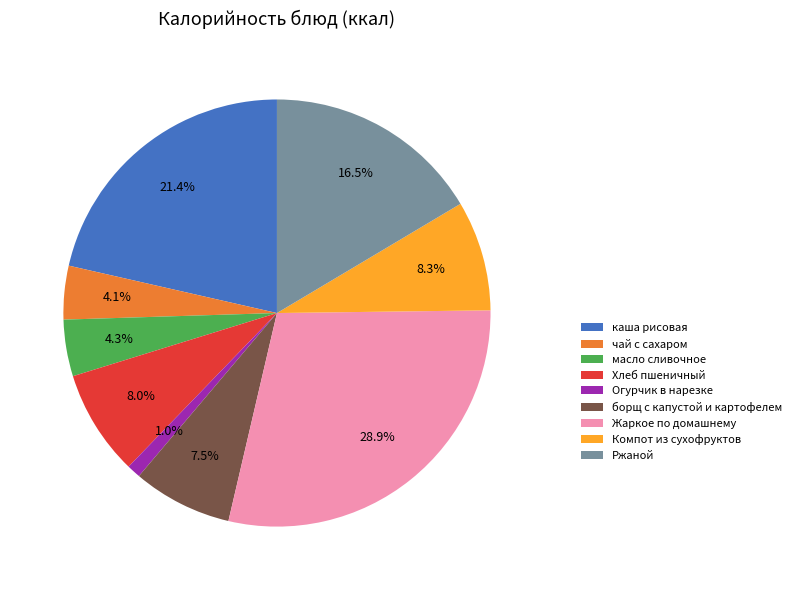

To the nearest percent, what is the average slice percentage?

11%